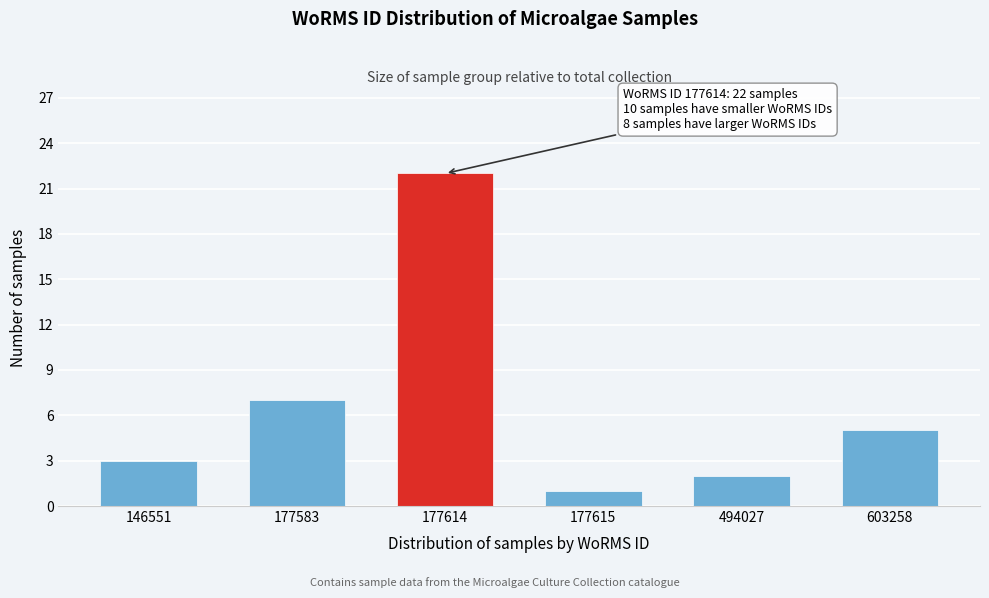

Reading left to right, extract all data points from this chart.

3	7	22	1	2	5